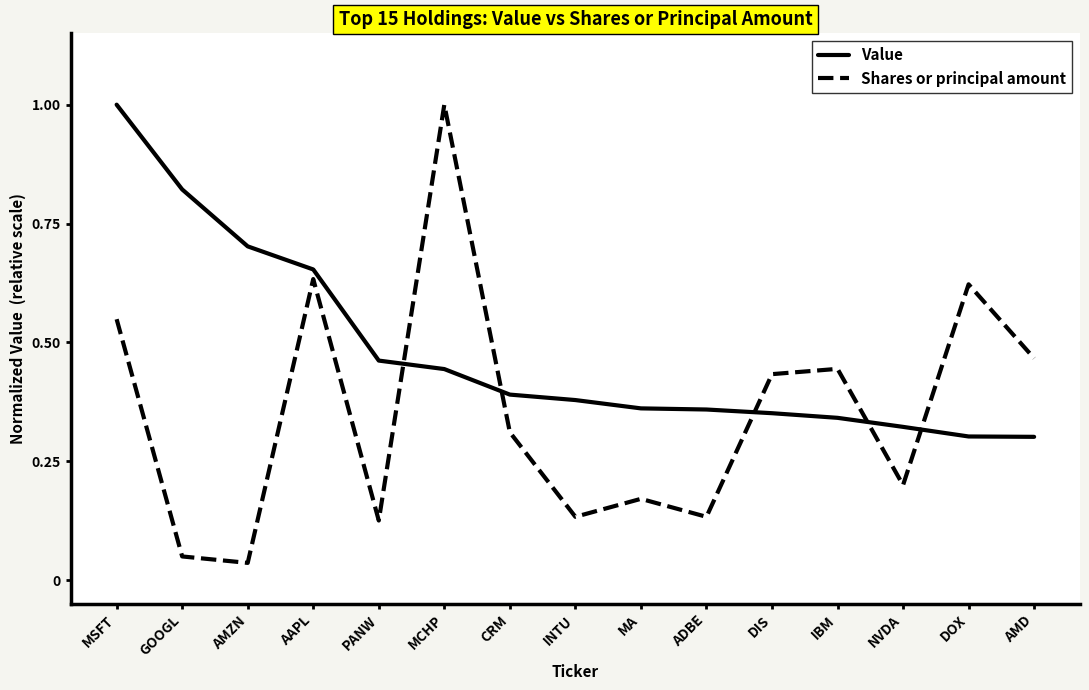

Does the chart have visible grid lines?

No